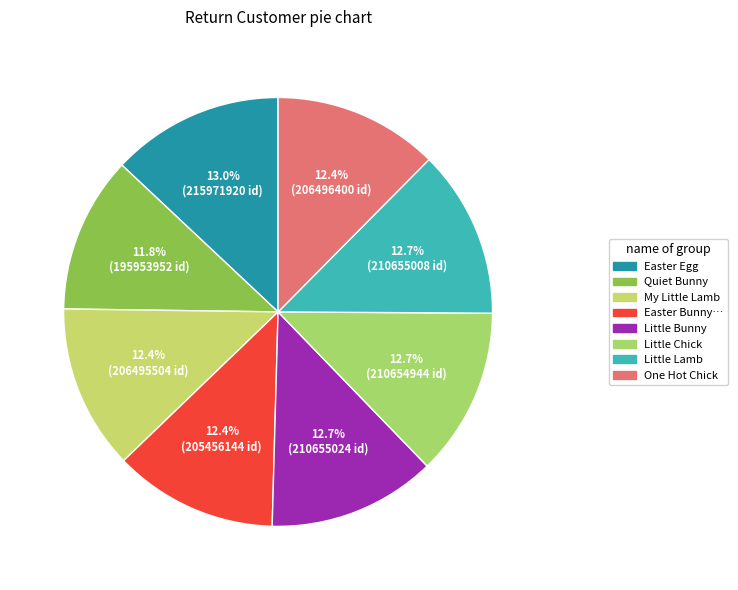

How many slices are in this pie chart?

8